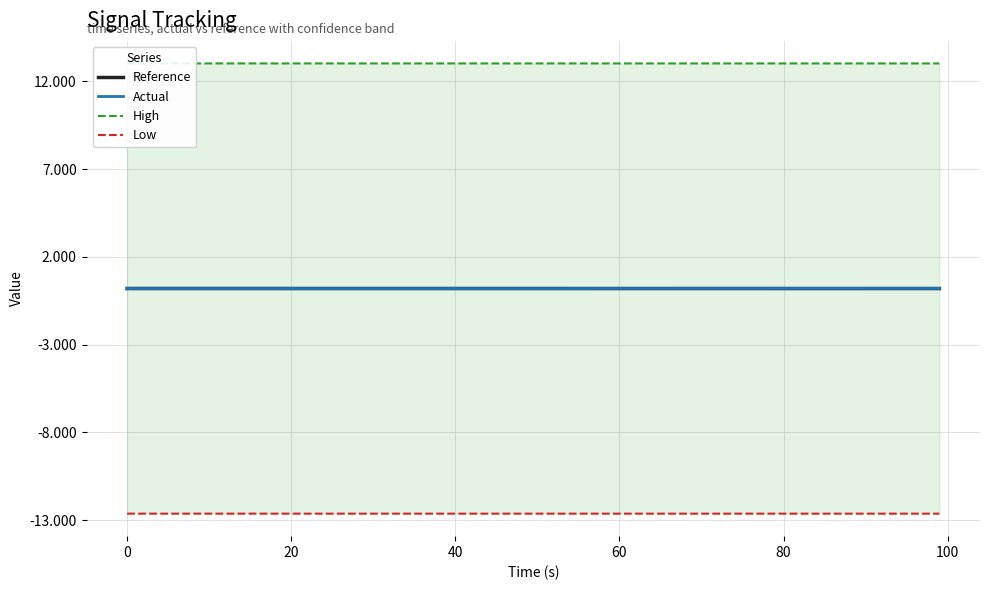

What is the value of the Low point at the 27th from the left?

4260.4